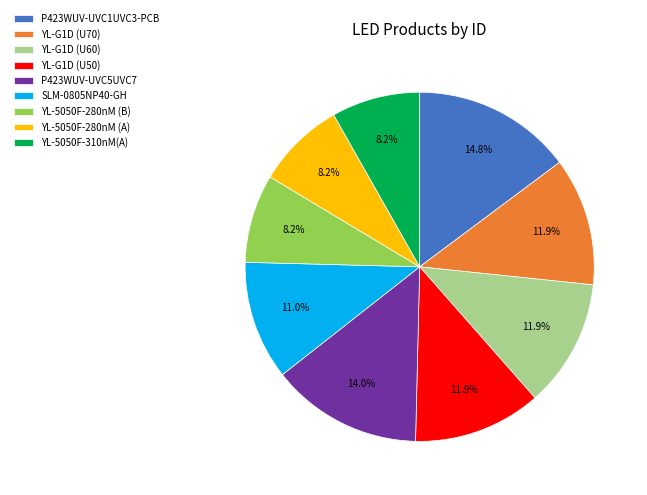

Is it true that YL-G1D (U70) is 12% of the pie?

True